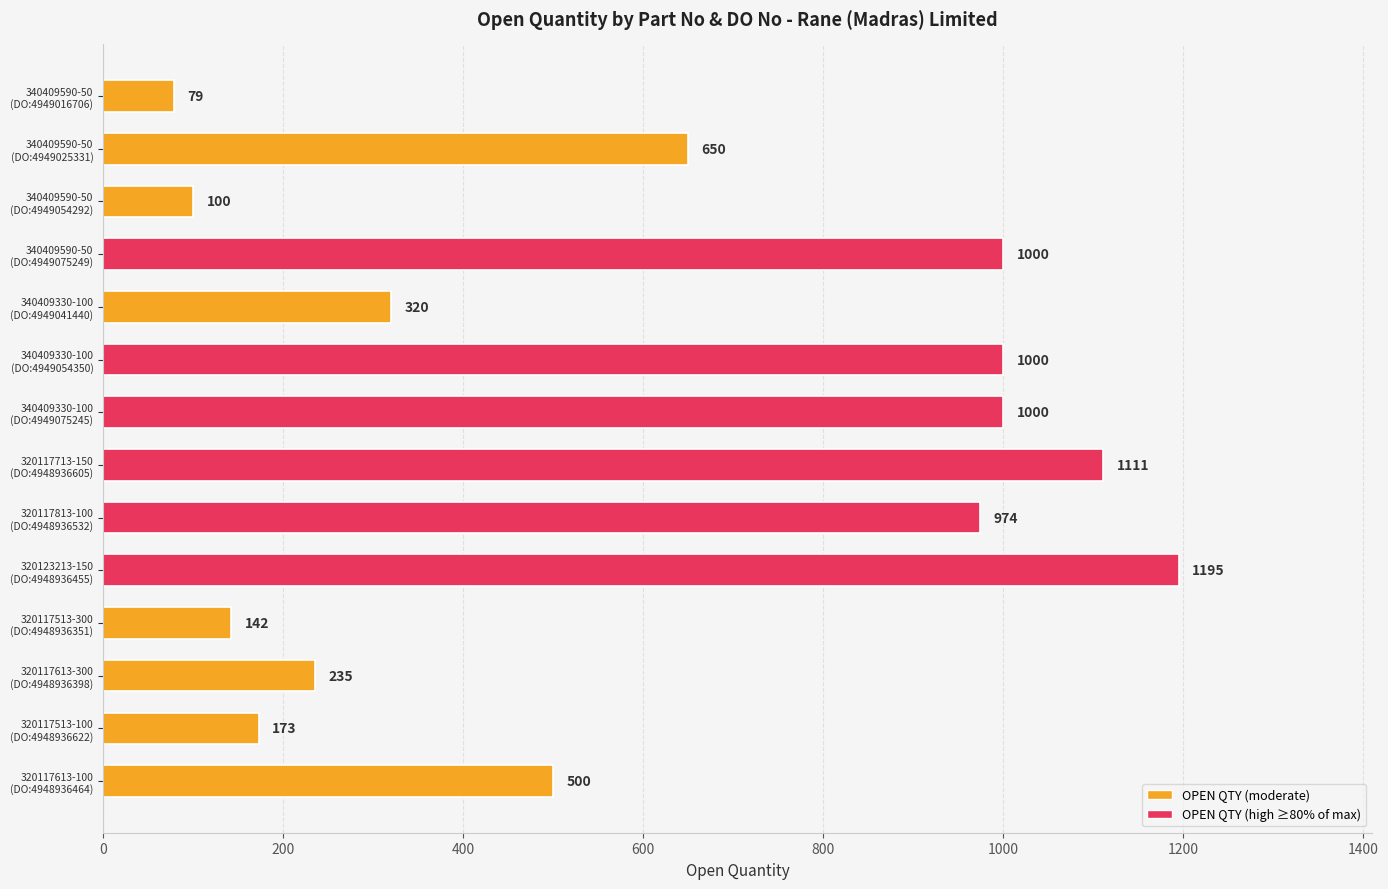

Reading top to bottom, what are all the values shown in this chart?

79	650	100	1000	320	1000	1000	1111	974	1195	142	235	173	500